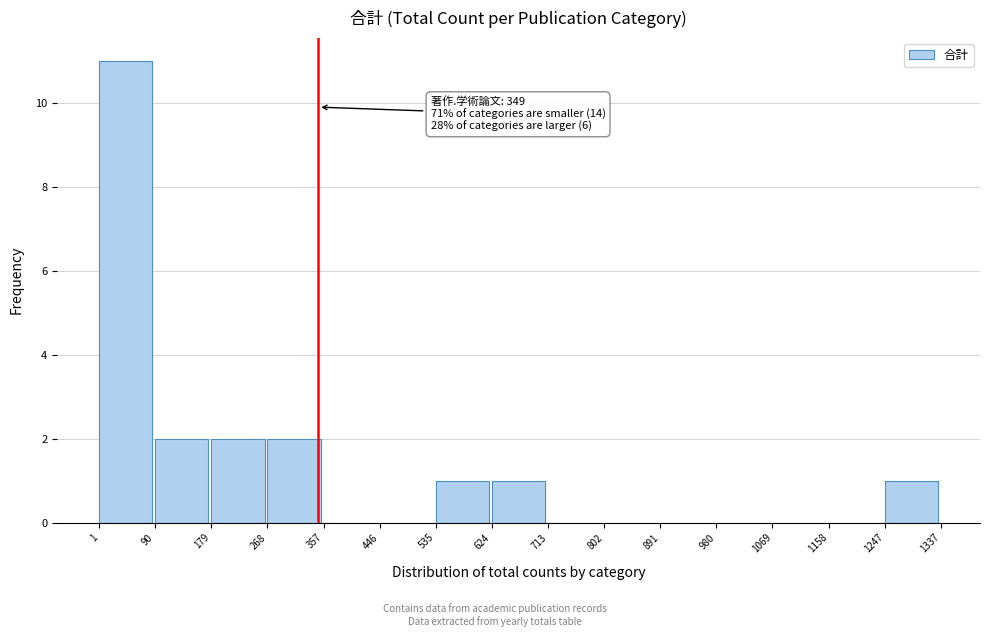

Over which range of the x-axis is the bar tallest?

1 to 90